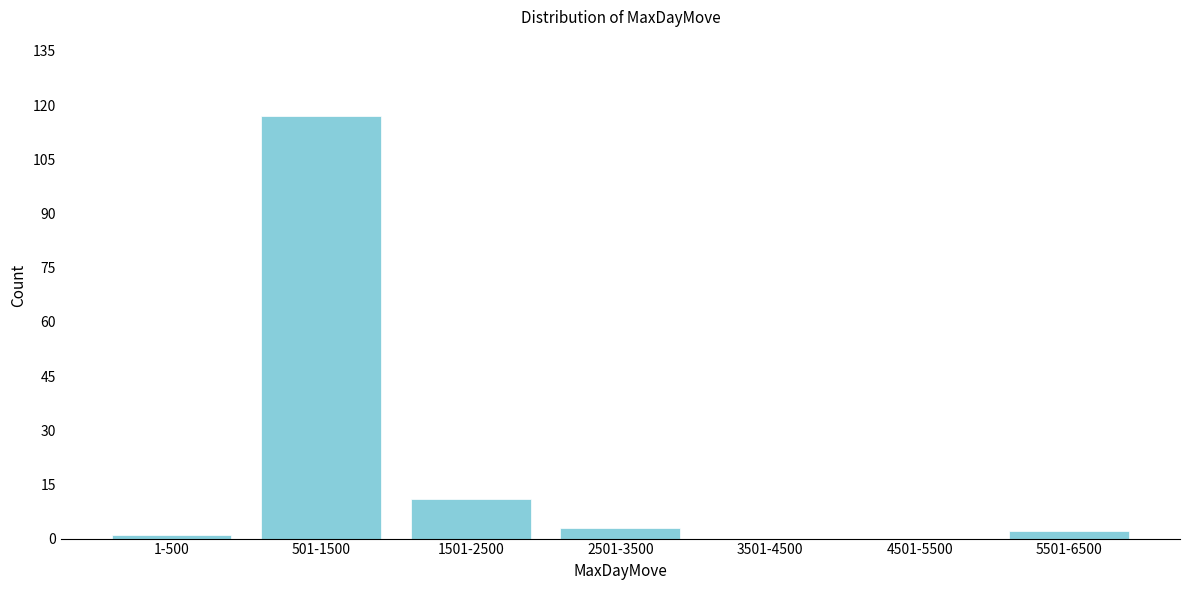

Reading left to right, list all the values displayed in this chart.

1-500=1	501-1500=117	1501-2500=11	2501-3500=3	3501-4500=0	4501-5500=0	5501-6500=2